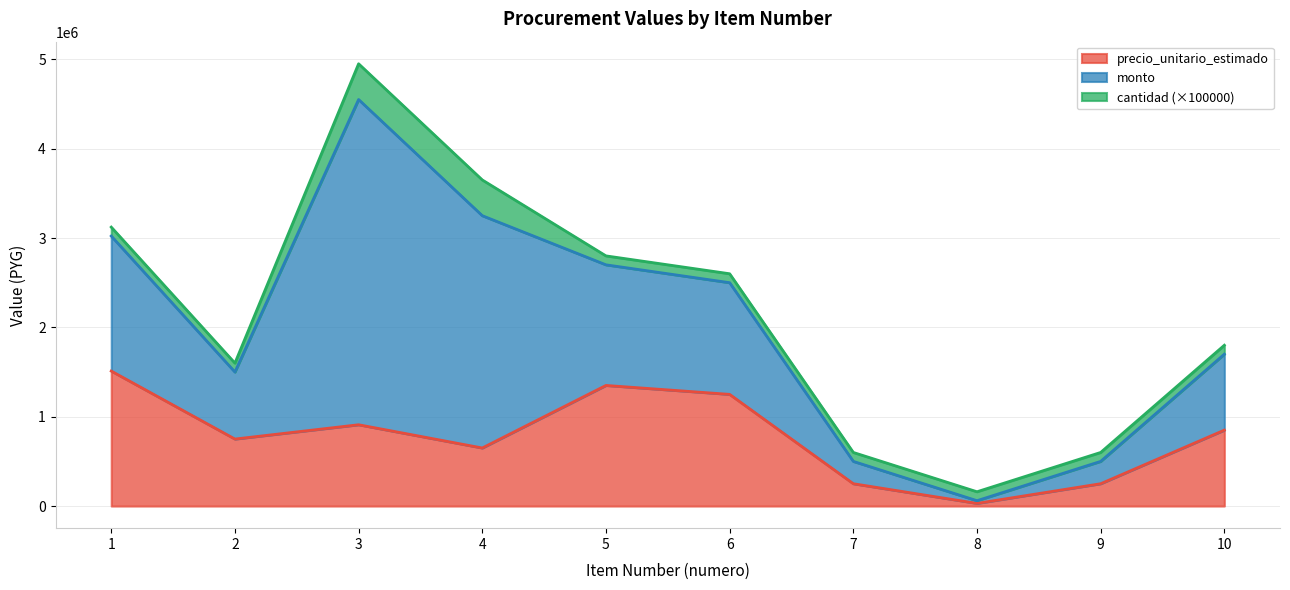

At which label does precio_unitario_estimado first exceed 850000?

1